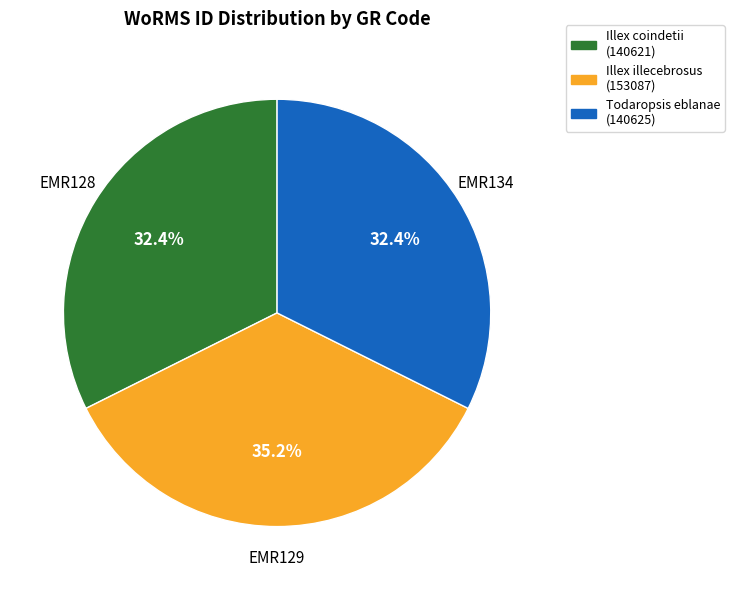

What percentage do Todaropsis eblanae (140625) and Illex illecebrosus (153087) together represent?

67.6%